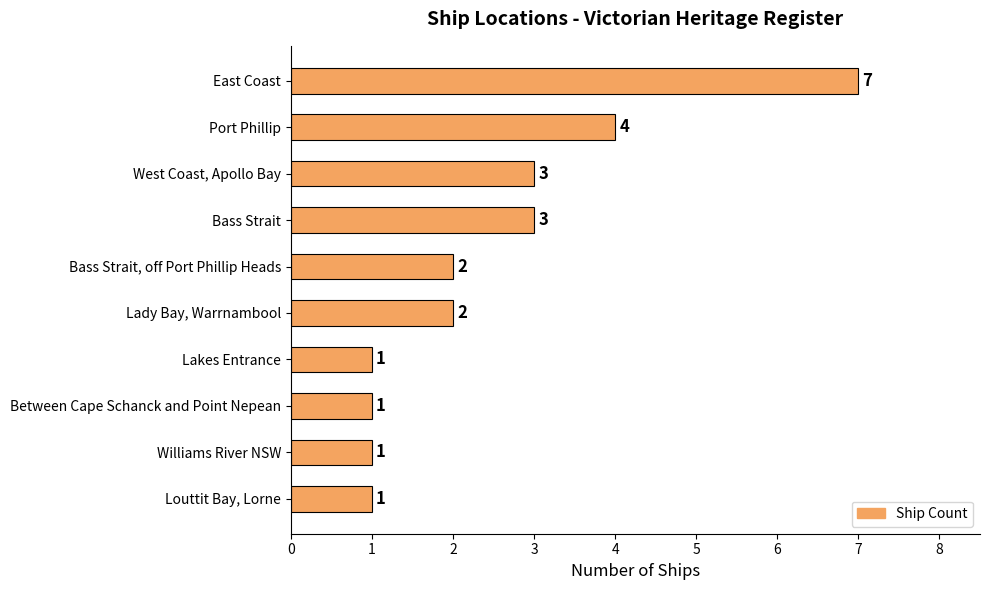

At which label is the value closest to 4?

Port Phillip